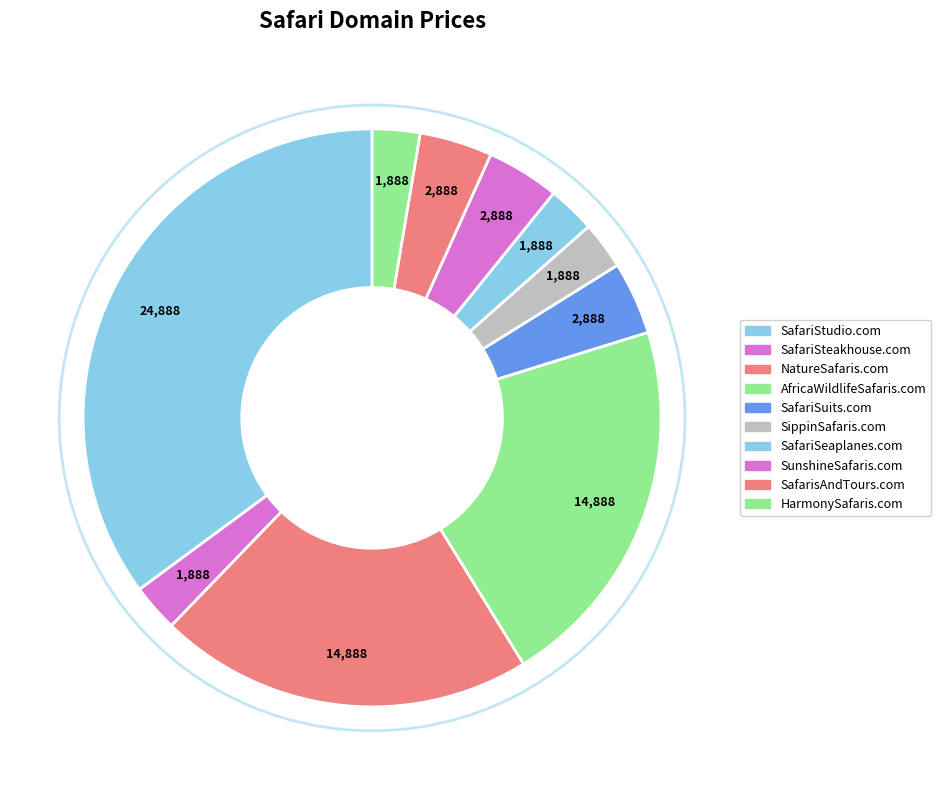

Rank the categories by value from lowest to highest.

SafariSteakhouse.com, SippinSafaris.com, SafariSeaplanes.com, HarmonySafaris.com, SafariSuits.com, SunshineSafaris.com, SafarisAndTours.com, NatureSafaris.com, AfricaWildlifeSafaris.com, SafariStudio.com